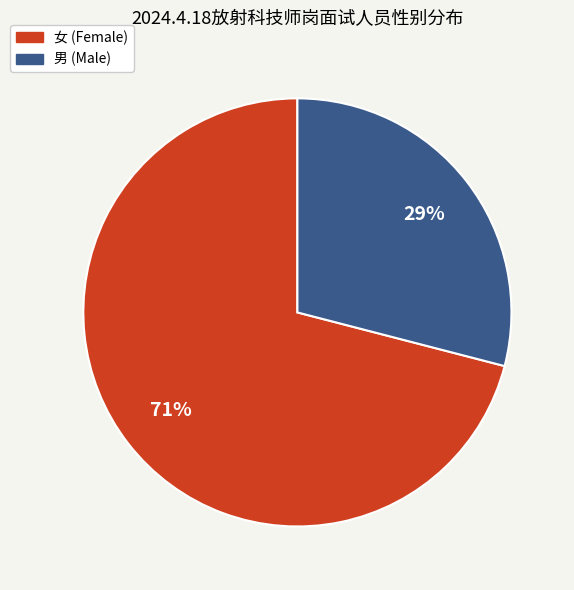

To the nearest percent, what percentage of the pie is 男?

29%